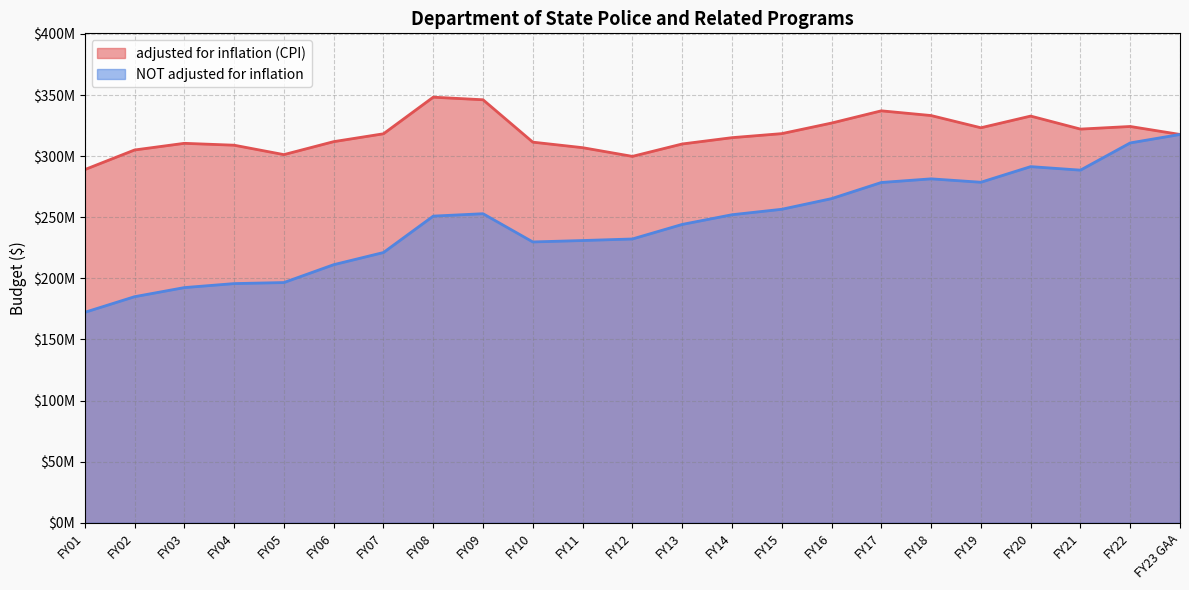

Between FY06 and FY04, which is larger?

FY06